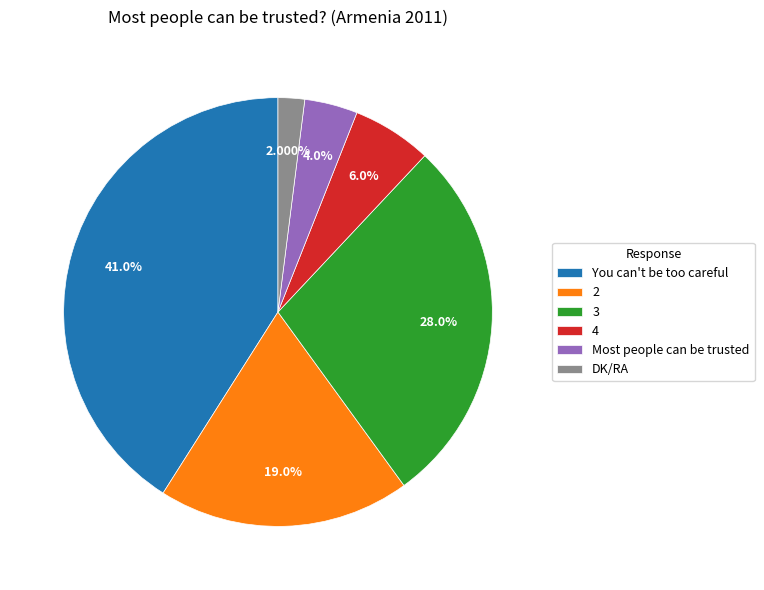

How many slices are in this pie chart?

6